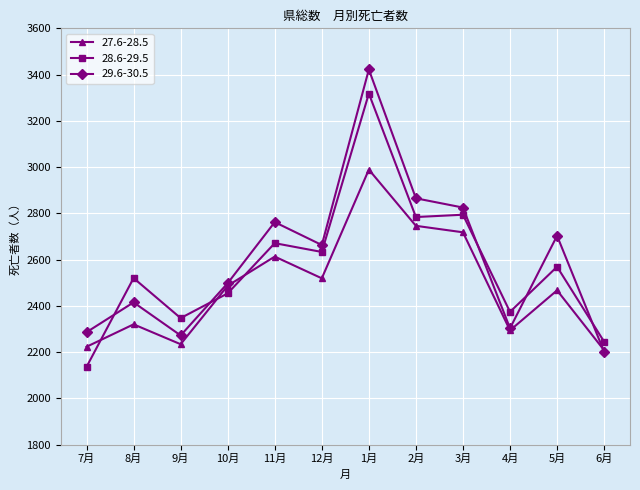

What is the label of the 7th point from the left?

1月